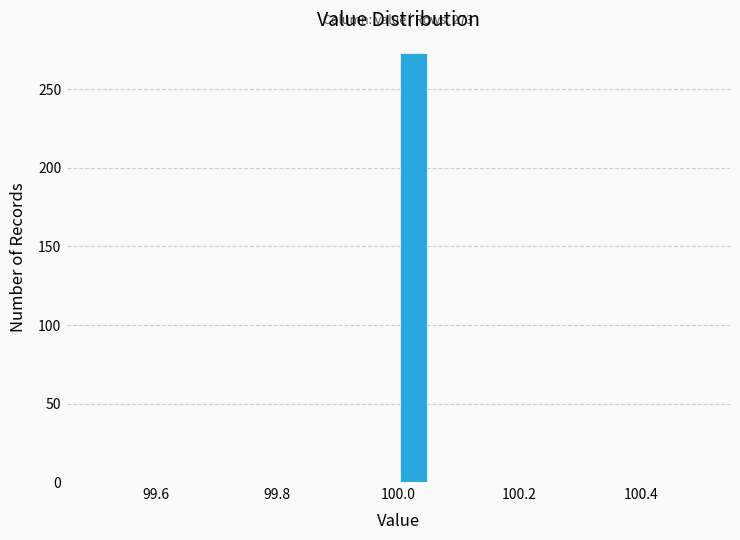

Around what value on the x-axis is the tallest bar? Give the approximate position of its centre, as read against the axis.

100.02